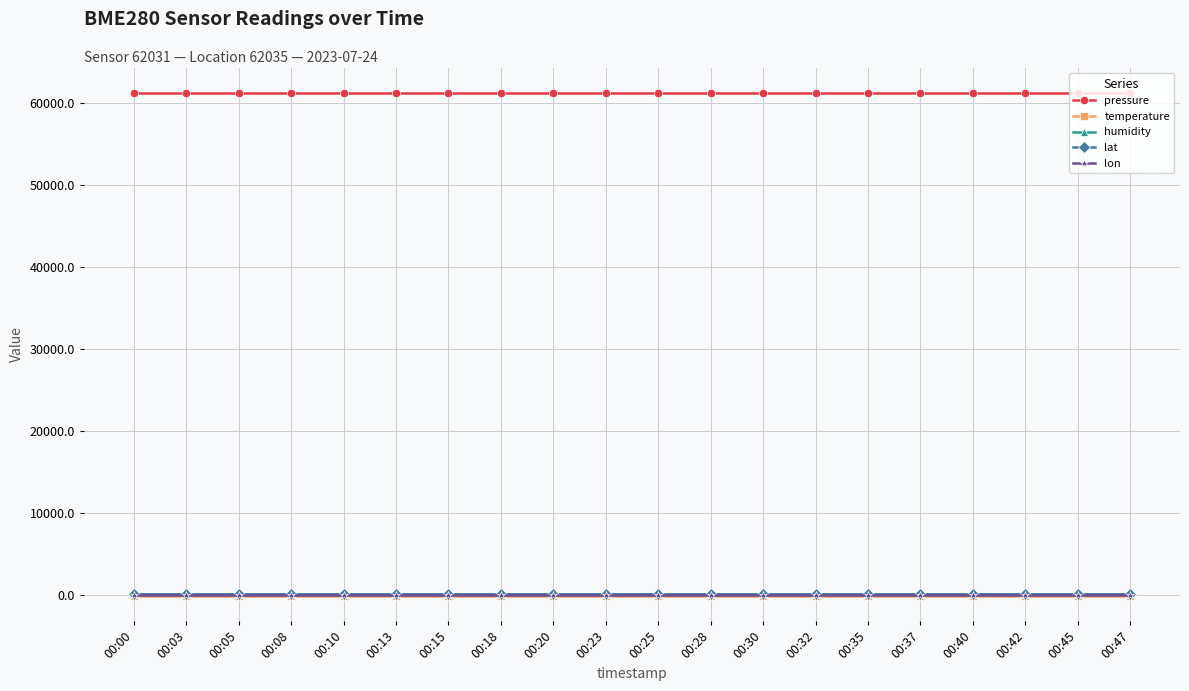

What are all the series names shown in the legend?

pressure, temperature, humidity, lat, lon